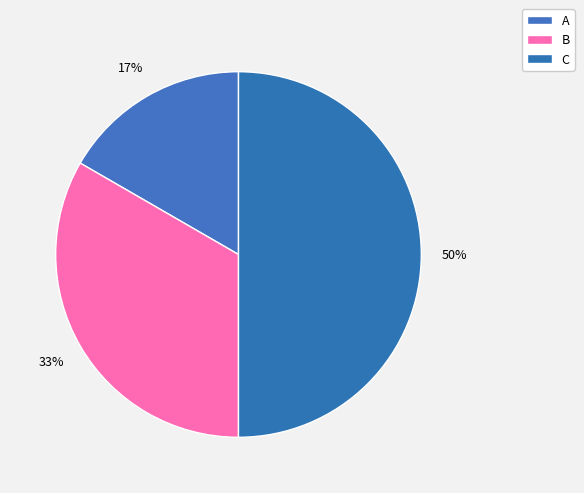

Count the number of slices in the pie.

3